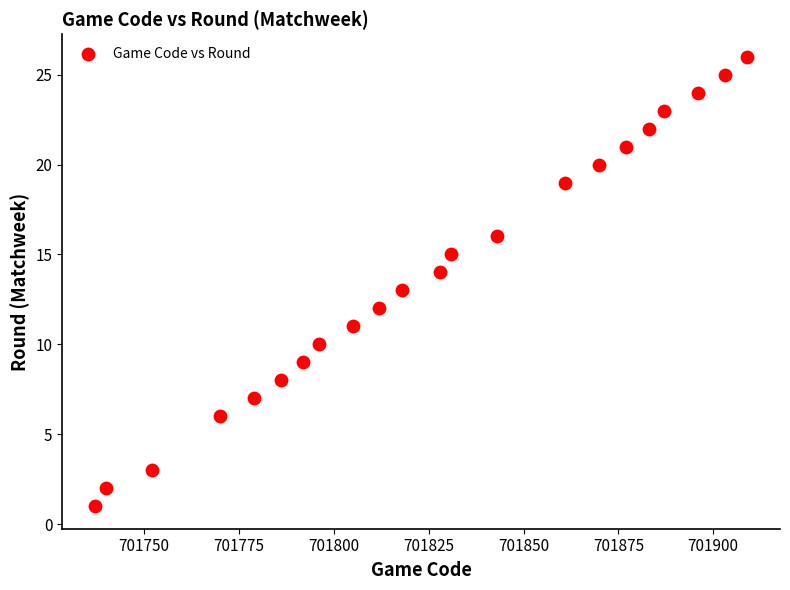

What is the range of X values (max minus min)?

172